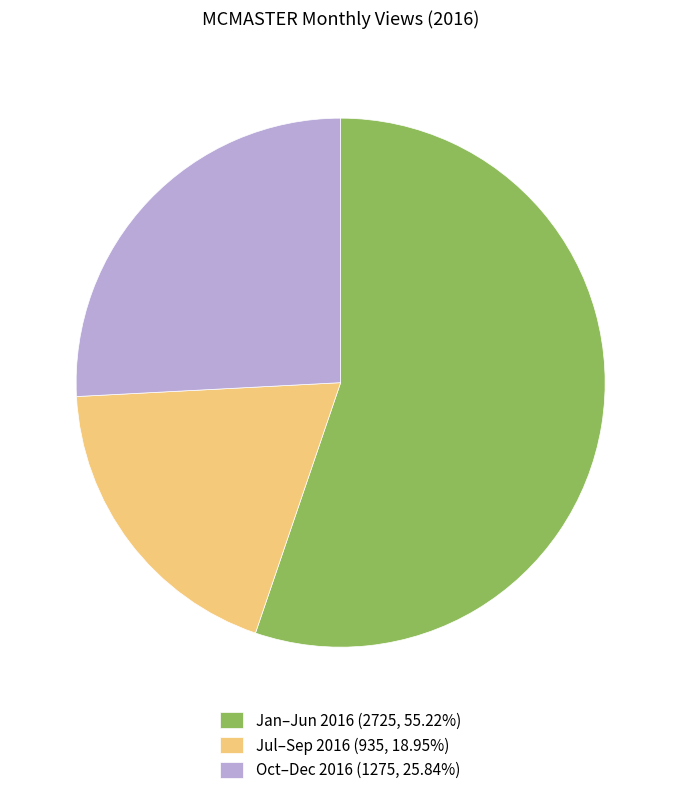

Do Jan–Jun 2016 (2725, 55.22%) and Oct–Dec 2016 (1275, 25.84%) together represent more than half of the pie?

Yes